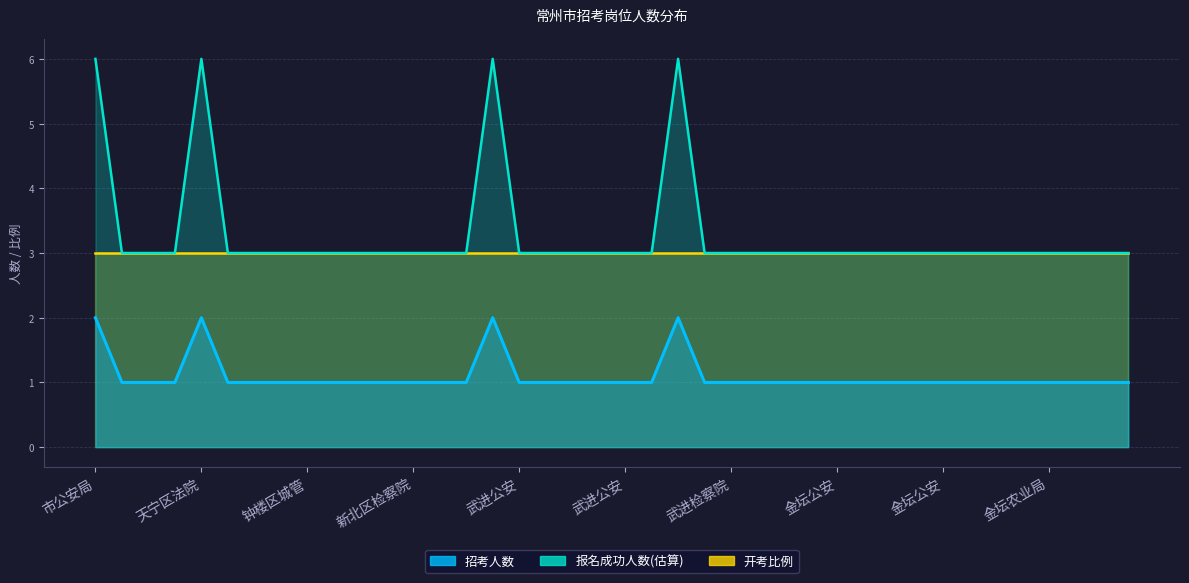

Which series has the largest total across all categories?

报名成功人数(估算)